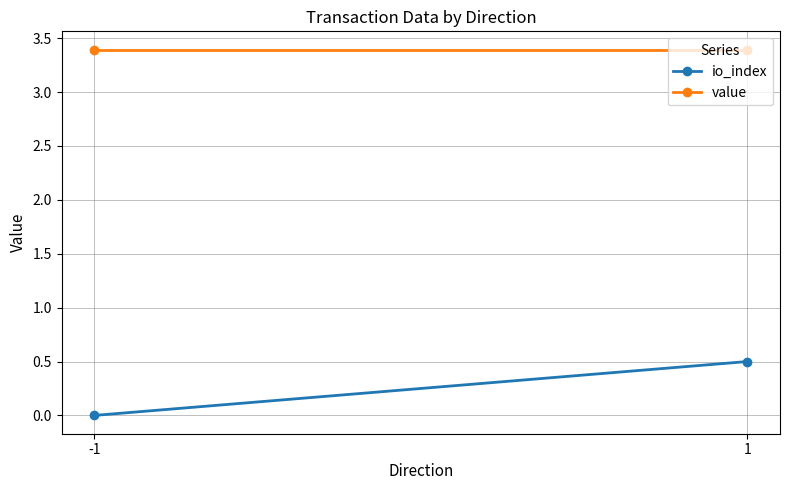

At 1, list the series in order from smallest to largest.

io_index, value